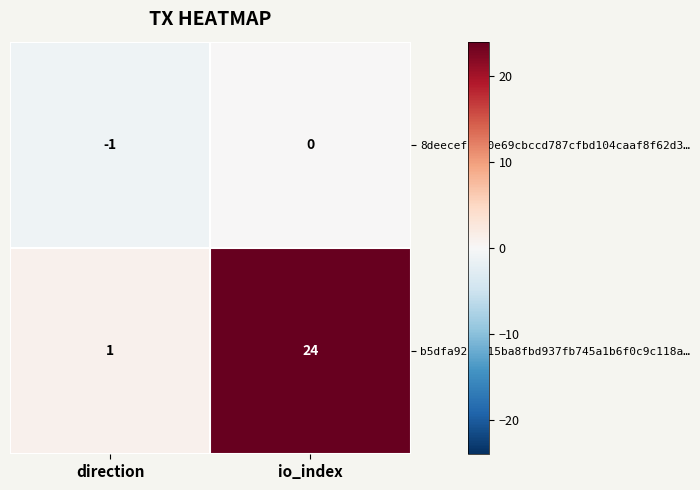

What is the total value across all series at io_index?

24